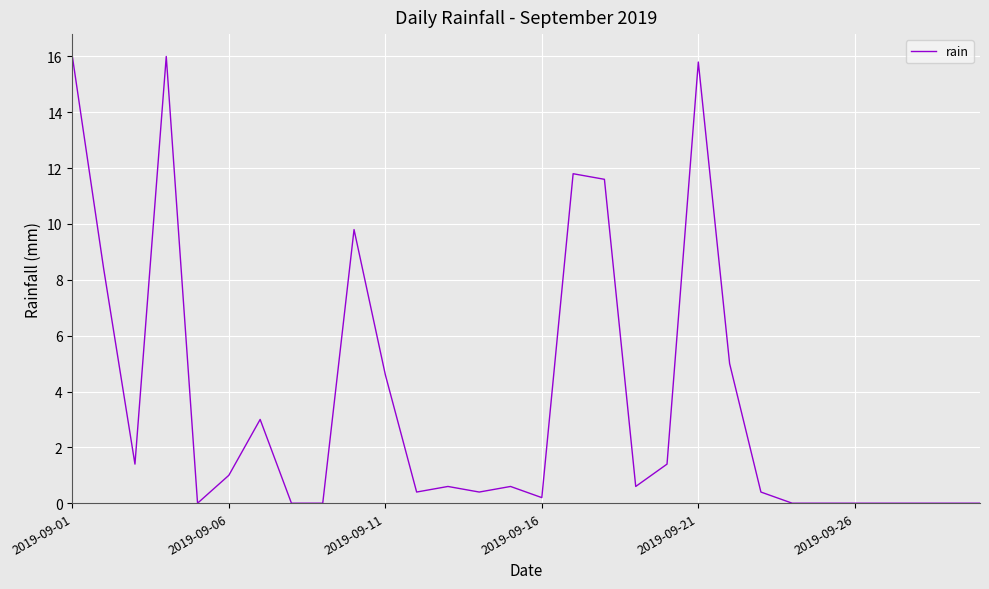

True or false: the data has more than 0 interior local peaks.

True